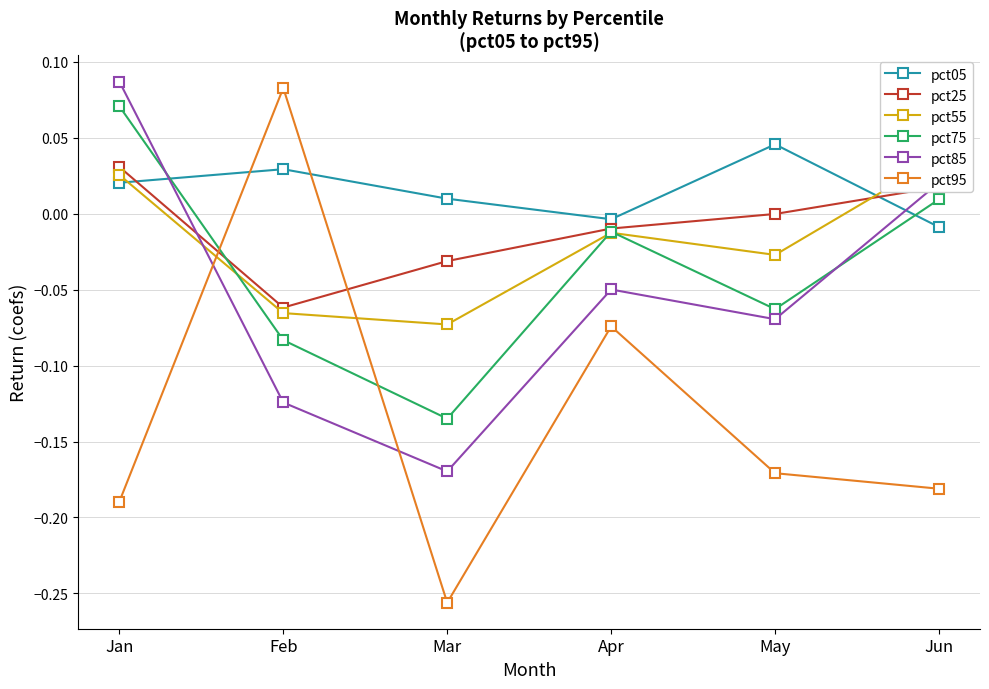

What is the minimum value shown in the chart?

-0.3